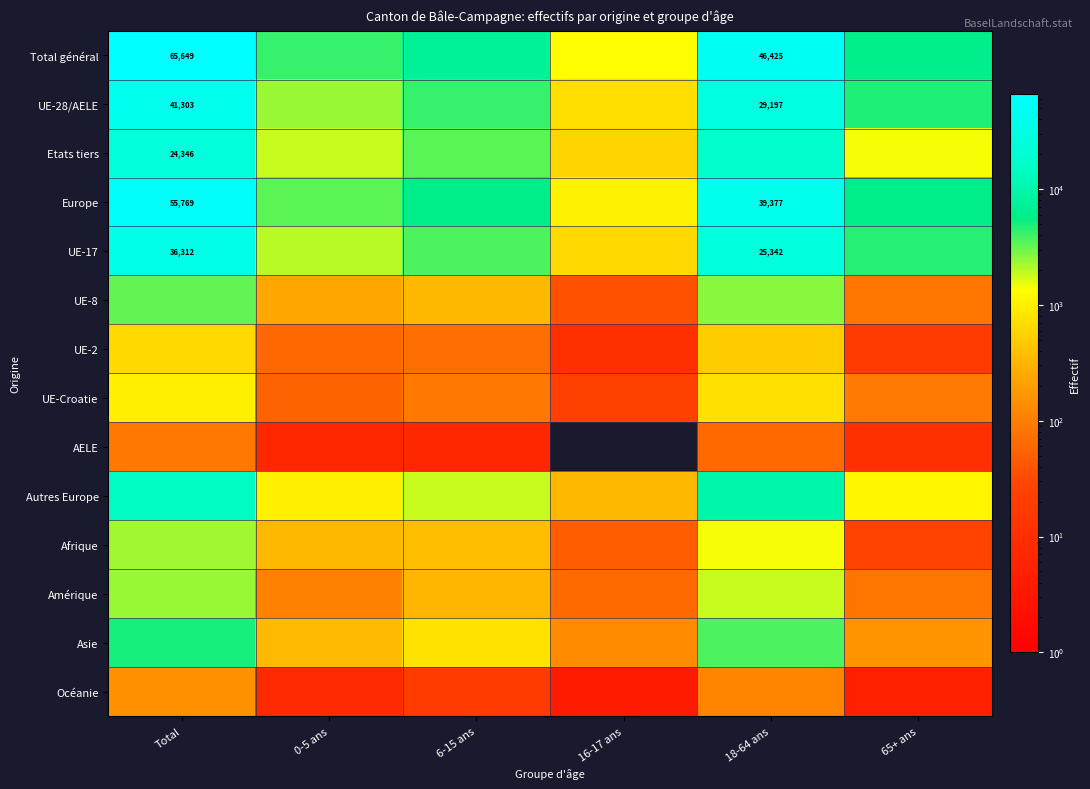

True or false: UE-17 has a value of 25342 at 18-64 ans.

True